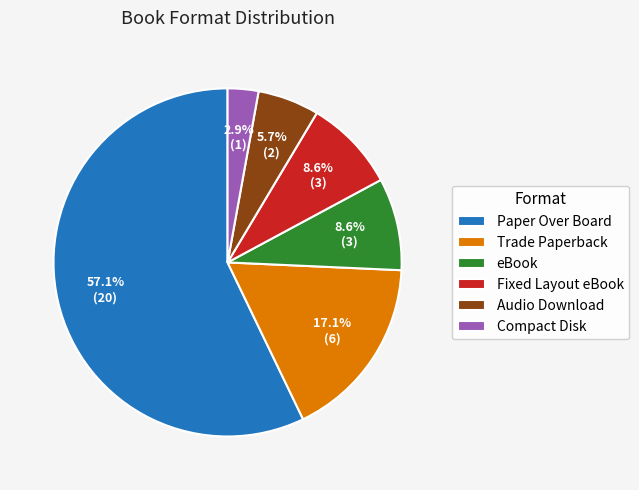

Which category has the smallest portion of the pie?

Compact Disk